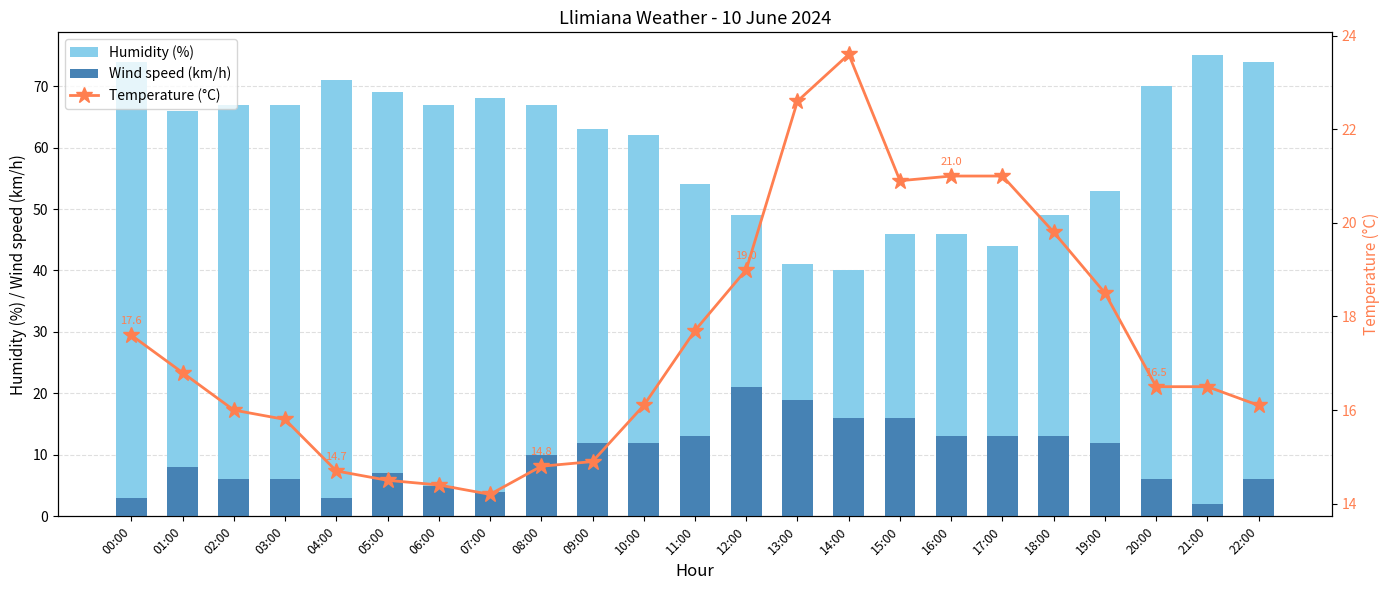

Which series has the widest spread of values?

Humidity (%)